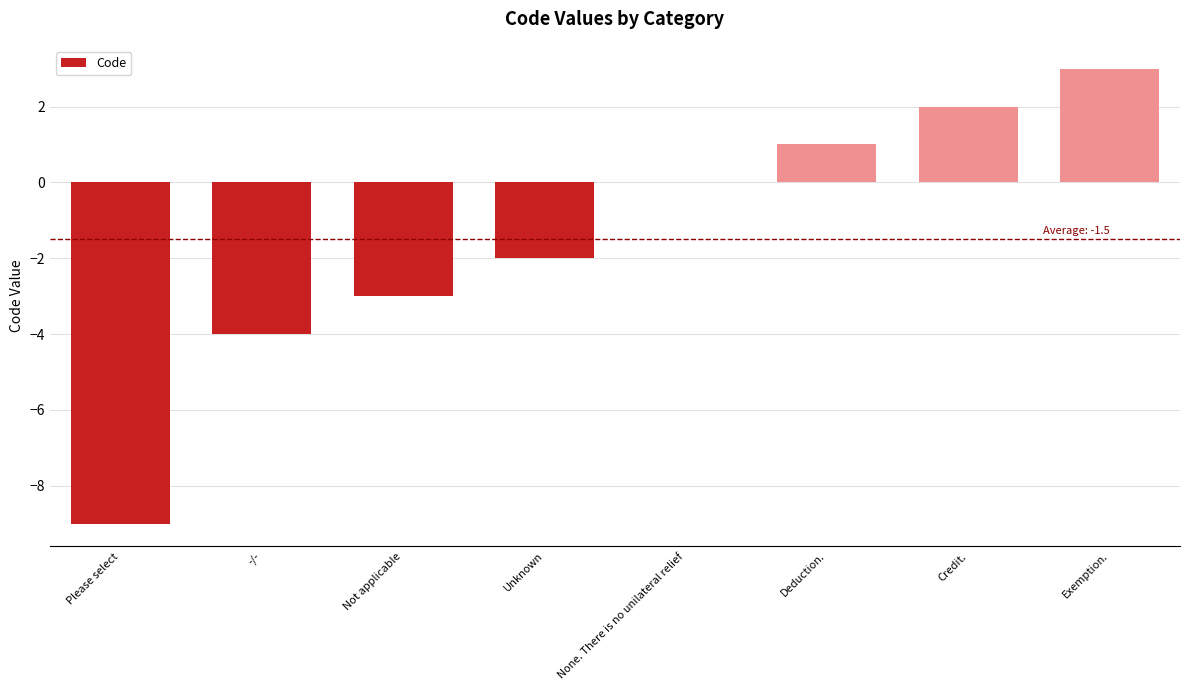

What is the change in value from Credit. to Exemption.?

+1